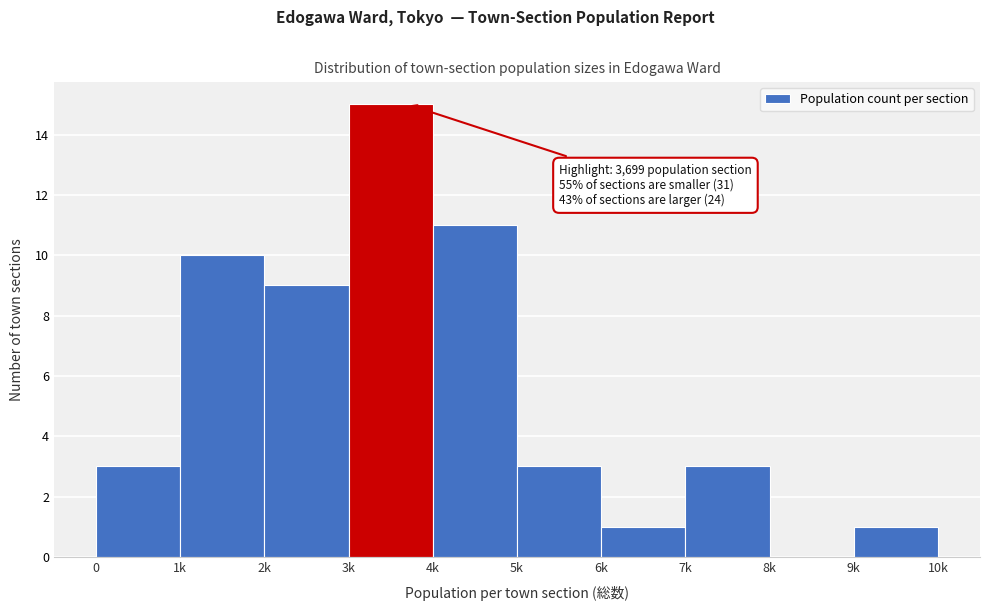

Reading left to right, what are all the values shown in this chart?

0=3	1k=10	2k=9	3k=15	4k=11	5k=3	6k=1	7k=3	8k=0	9k=1